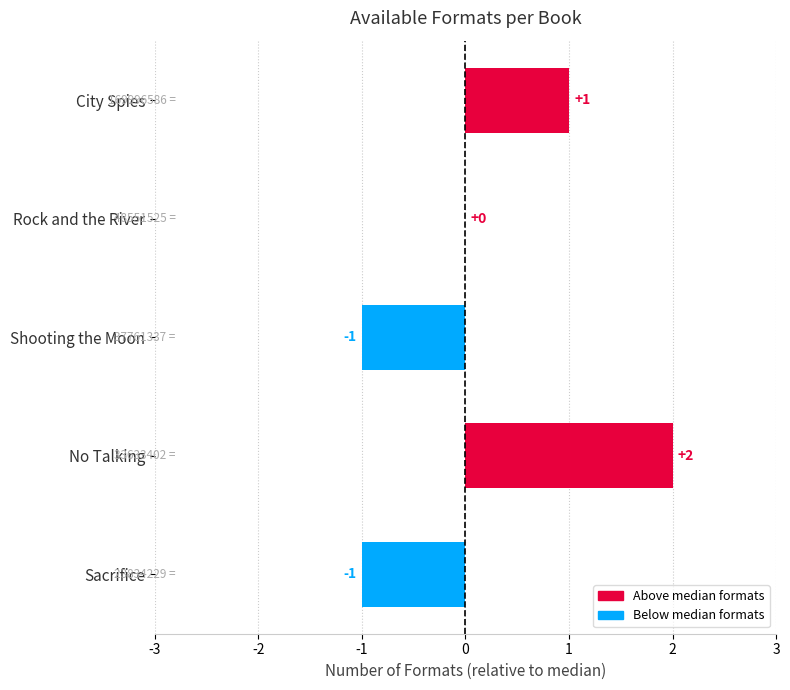

Which category has the highest value across all series?

No Talking